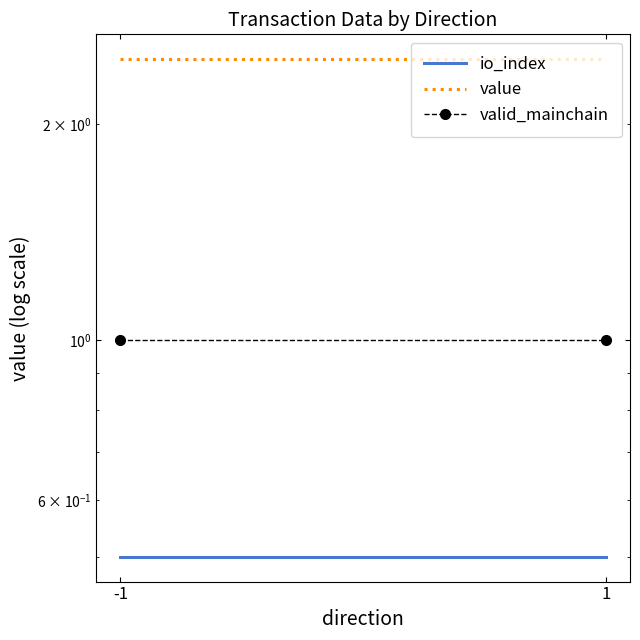

Which category has the lowest value in the valid_mainchain series?

-1